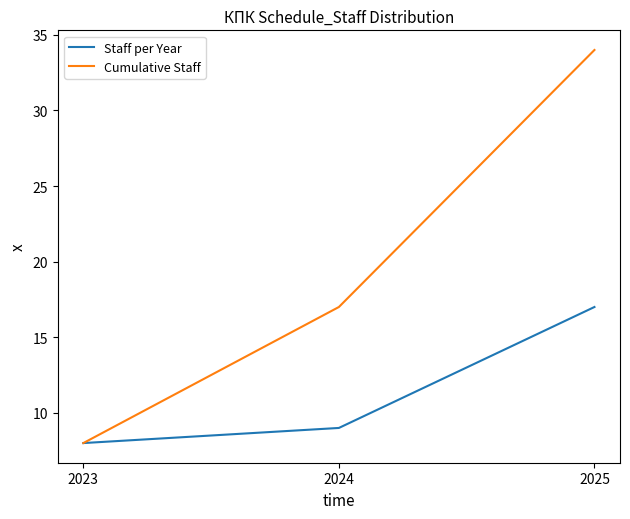

Which category has the lowest value in the Cumulative Staff series?

2023